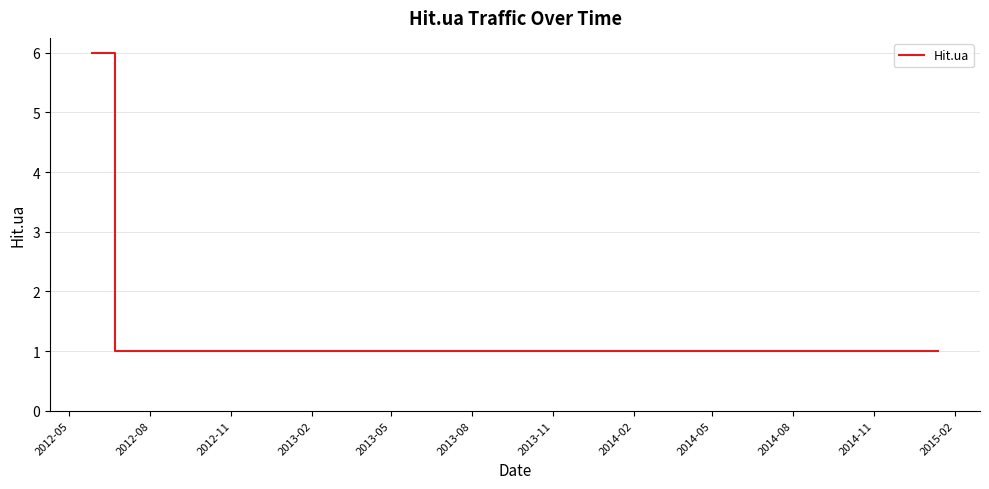

What is the greatest value displayed?

6